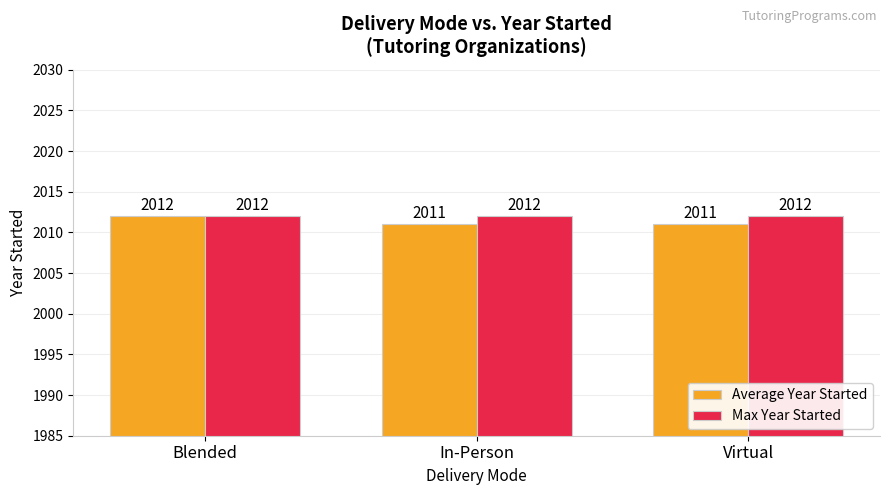

What is the minimum value for Max Year Started?

2012